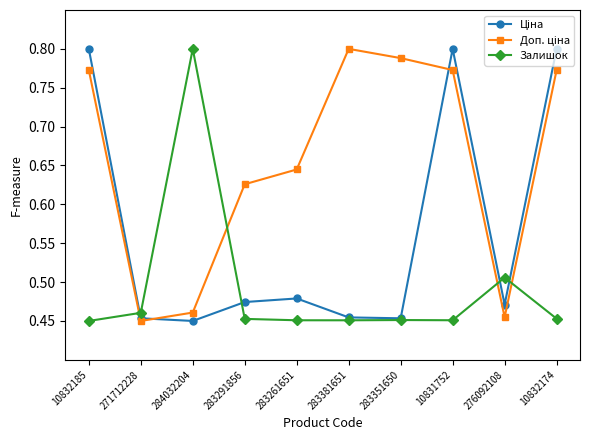

Is it true that Залишок equals 0.3 at 276092108?

False